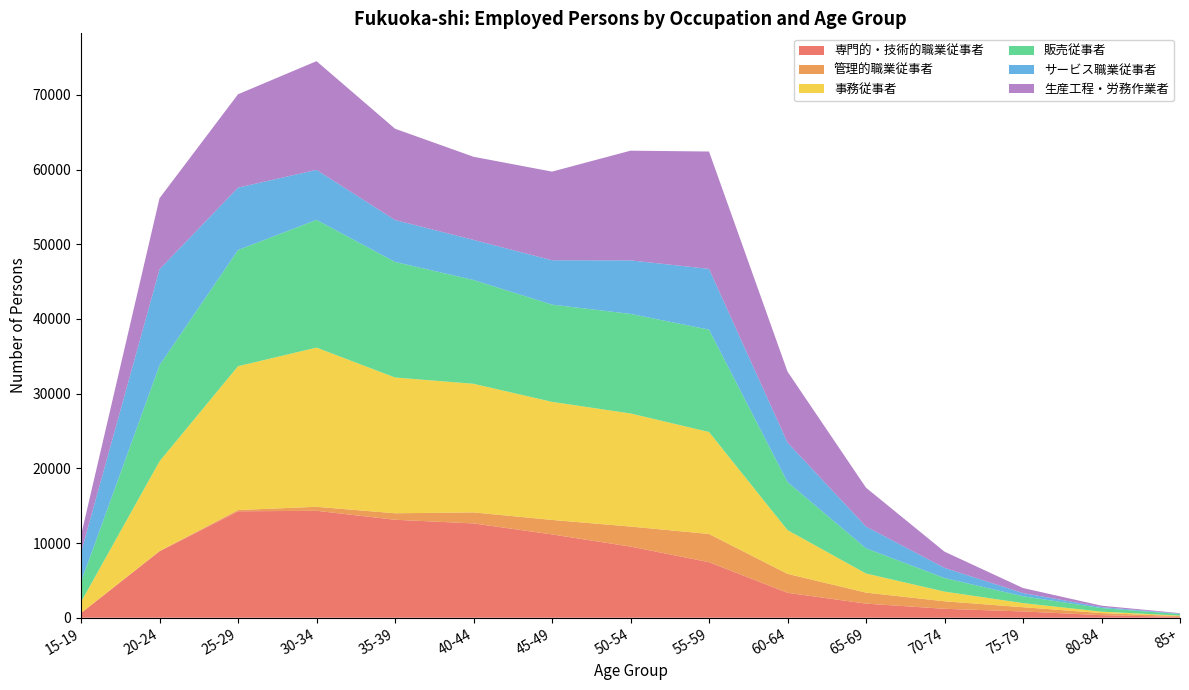

Reading right to left, extract all data points from this chart.

専門的・技術的職業従事者: 107	344	840	1195	1888	3336	7436	9524	11151	12625	13116	14313	14248	8892	622
管理的職業従事者: 113	278	569	1005	1474	2538	3778	2682	1941	1477	868	539	170	32	1
事務従事者: 63	192	547	1296	2558	5857	13653	15140	15809	17218	18177	21313	19255	12018	1488
販売従事者: 208	481	918	1826	3376	6435	13703	13331	13018	13899	15474	17102	15556	12864	2691
サービス職業従事者: 61	134	431	1354	2911	5289	8132	7168	5940	5368	5611	6693	8350	12841	3937
生産工程・労務作業者: 60	185	670	2169	5201	9498	15714	14683	11865	11126	12222	14553	12502	9517	2288